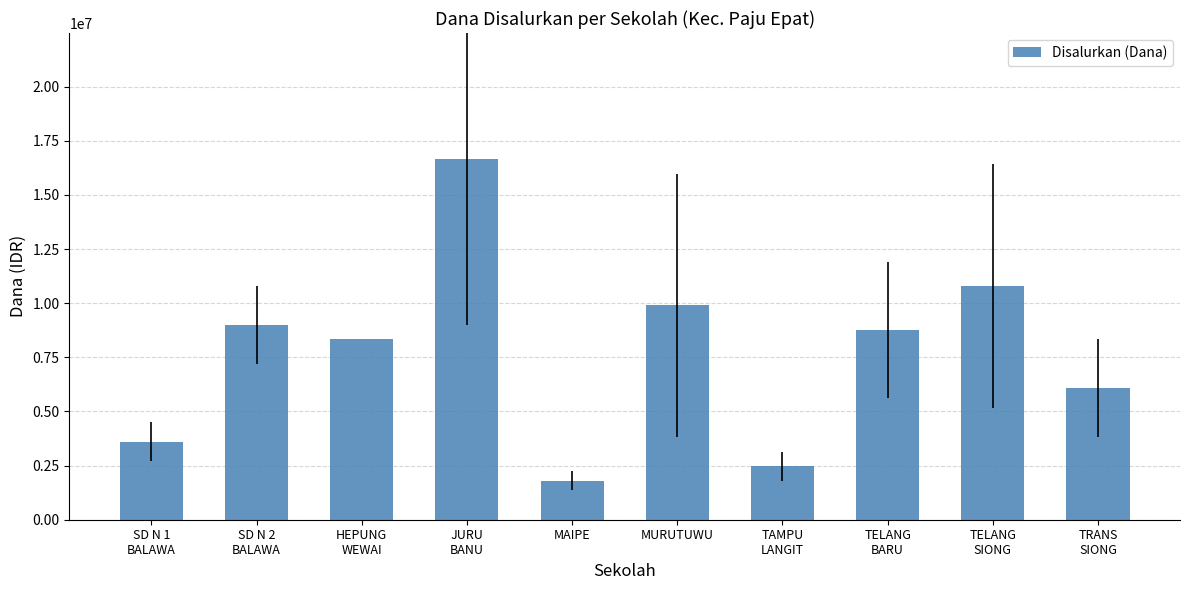

How many values are below 8775000?

5